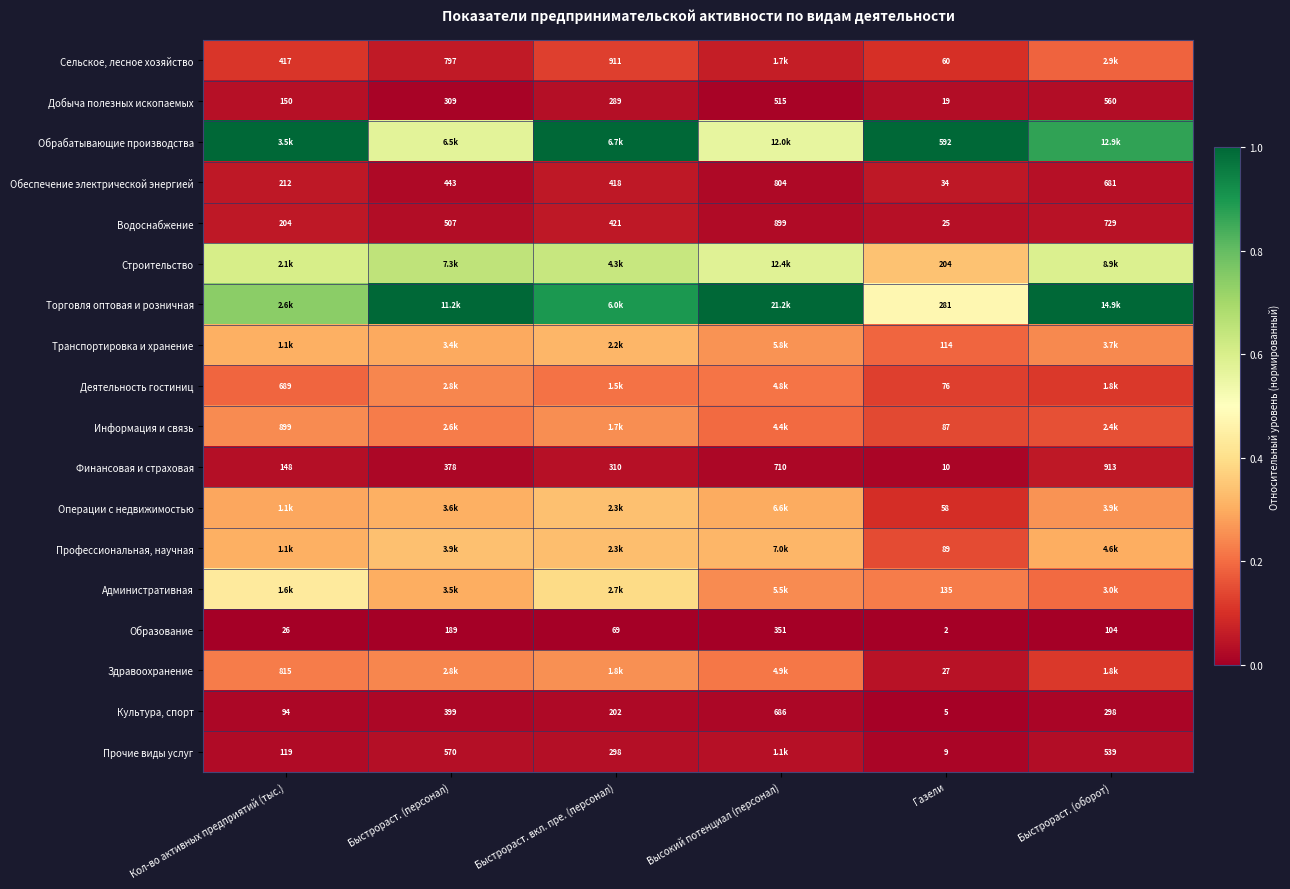

Rank the categories by Водоснабжение value from highest to lowest.

Высокий потенциал (персонал), Быстрораст. (оборот), Быстрораст. (персонал), Быстрораст. вкл. пре. (персонал), Кол-во активных предприятий (тыс.), Газели